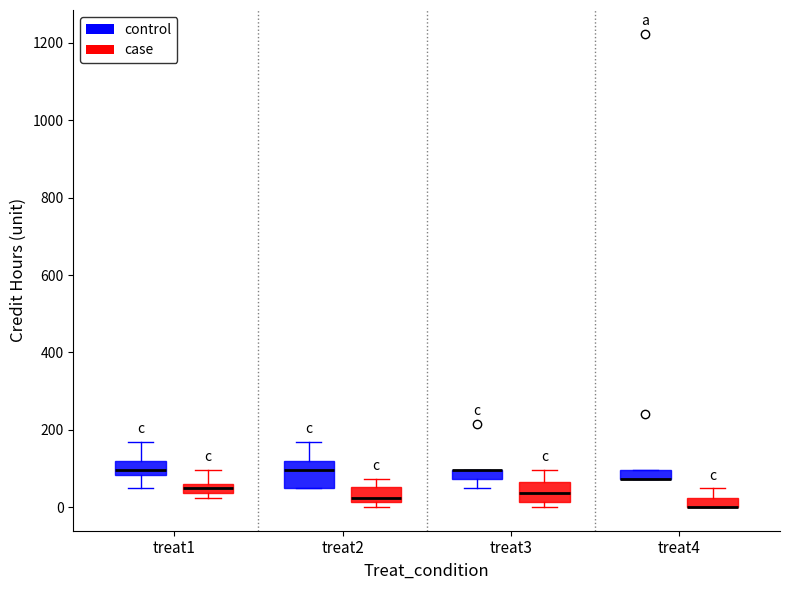

Where is the upper edge of the box for treat1 (control) on the y-axis? The values are not printed on the chart, so give them approximately, as read against the axis.

120